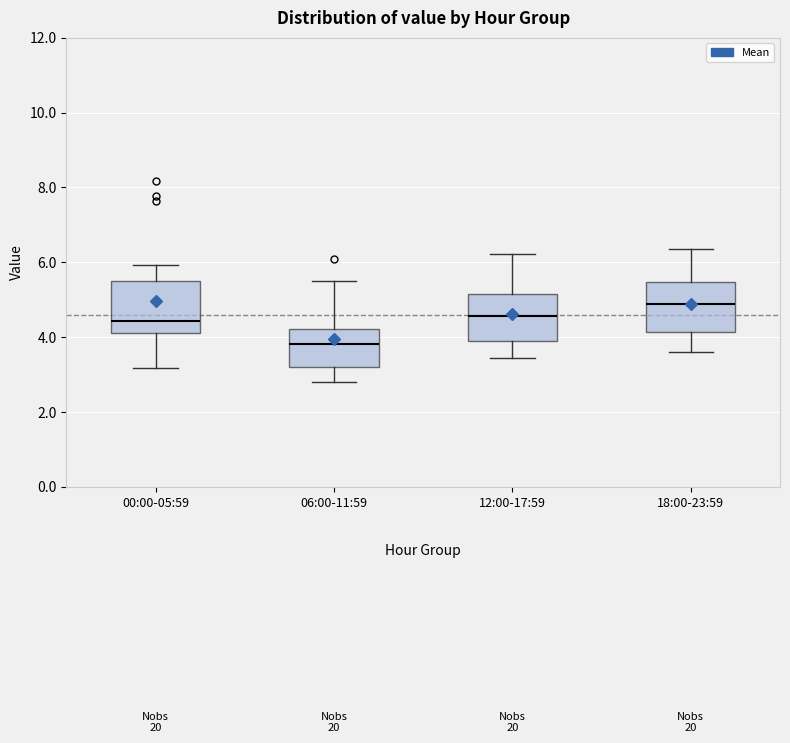

Which box's median line is the lowest?

06:00-11:59